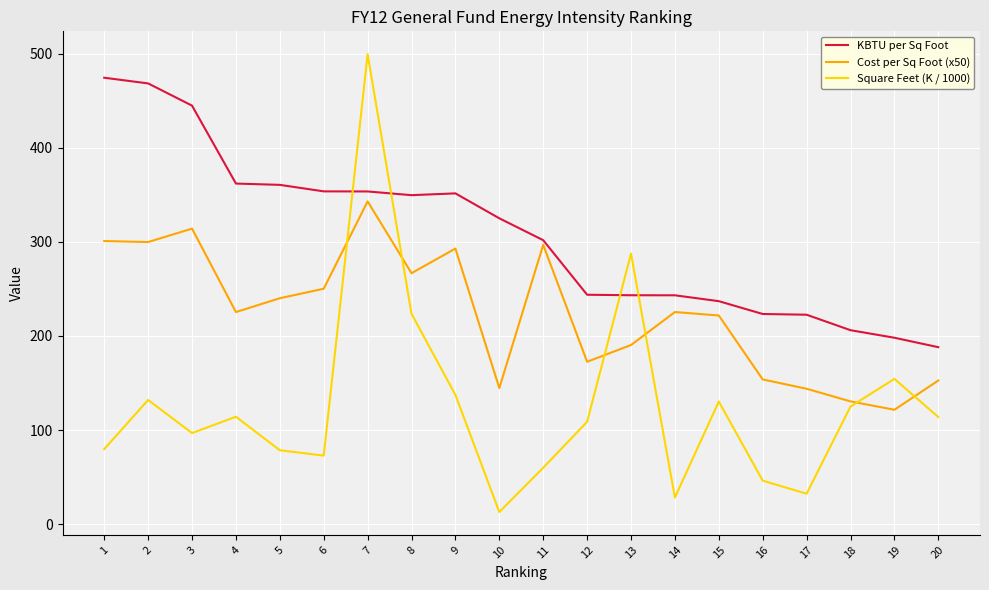

Does the chart display data point markers on the line(s)?

No